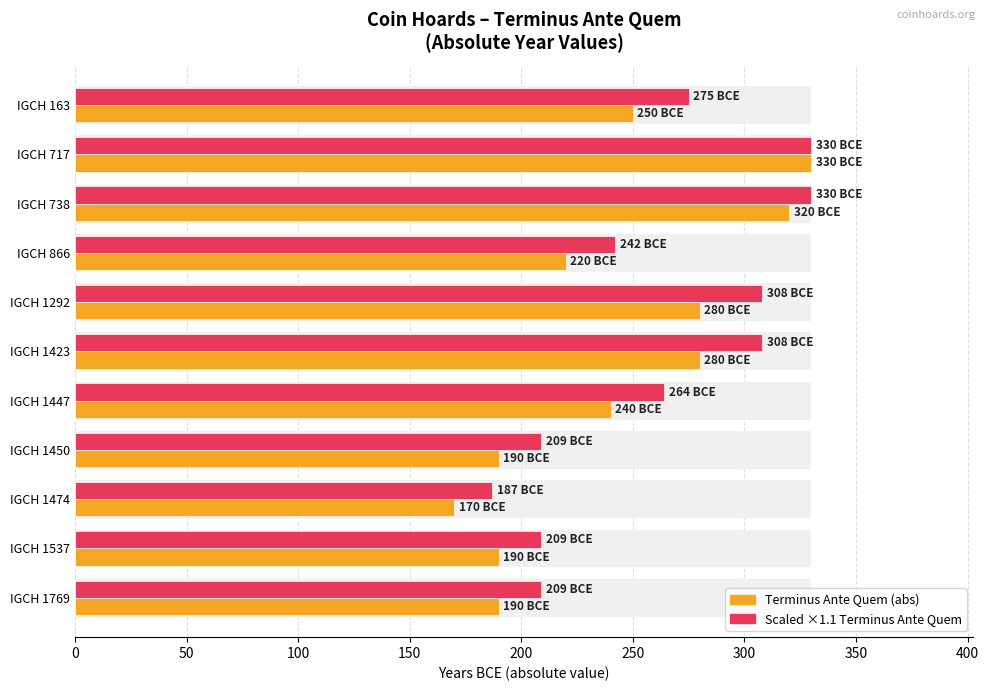

Reading left to right, transcribe all the data shown in this chart.

Terminus Ante Quem (abs): 250.0	330.0	320.0	220.0	280.0	280.0	240.0	190.0	170.0	190.0	190.0
Scaled (×1.1) Terminus Ante Quem: 275.0	330.0	330.0	242.0	308.0	308.0	264.0	209.0	187.0	209.0	209.0